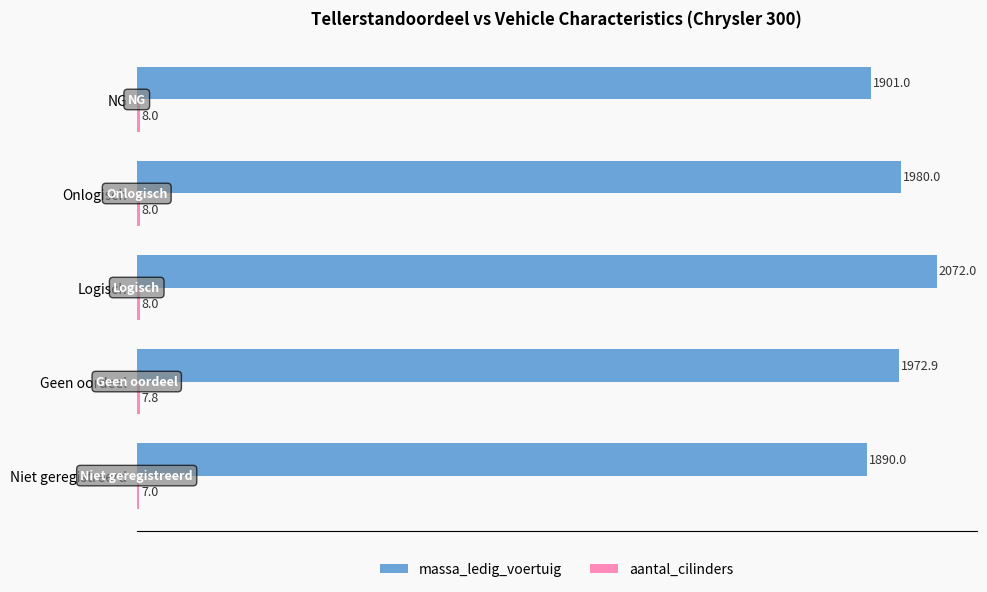

At how many categories does at least one series exceed 1049?

5